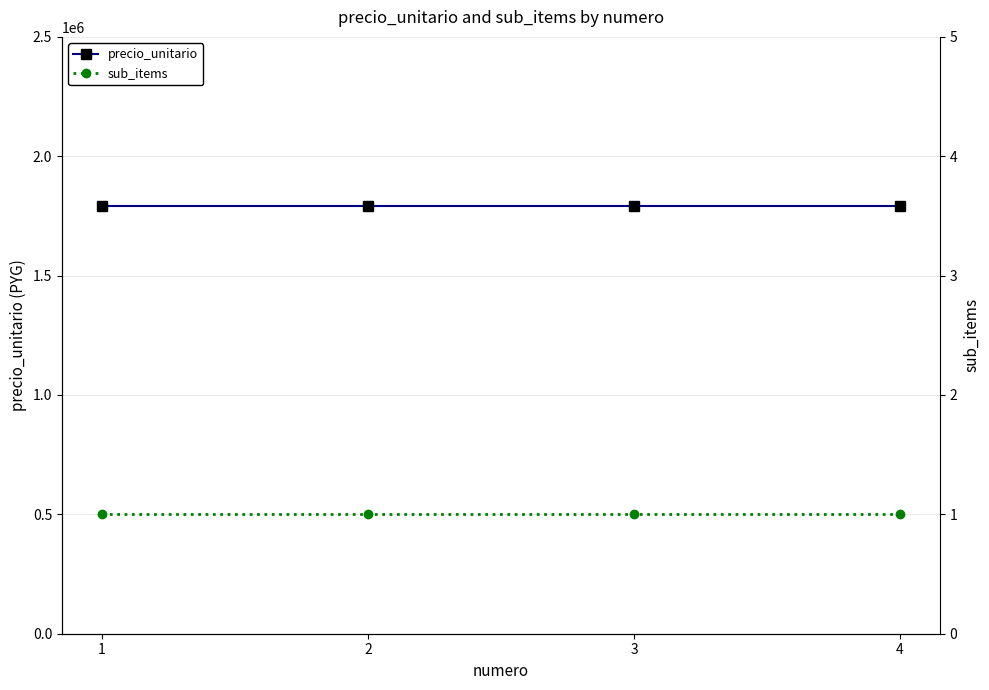

Where is sub_items nearest to the value 1?

1